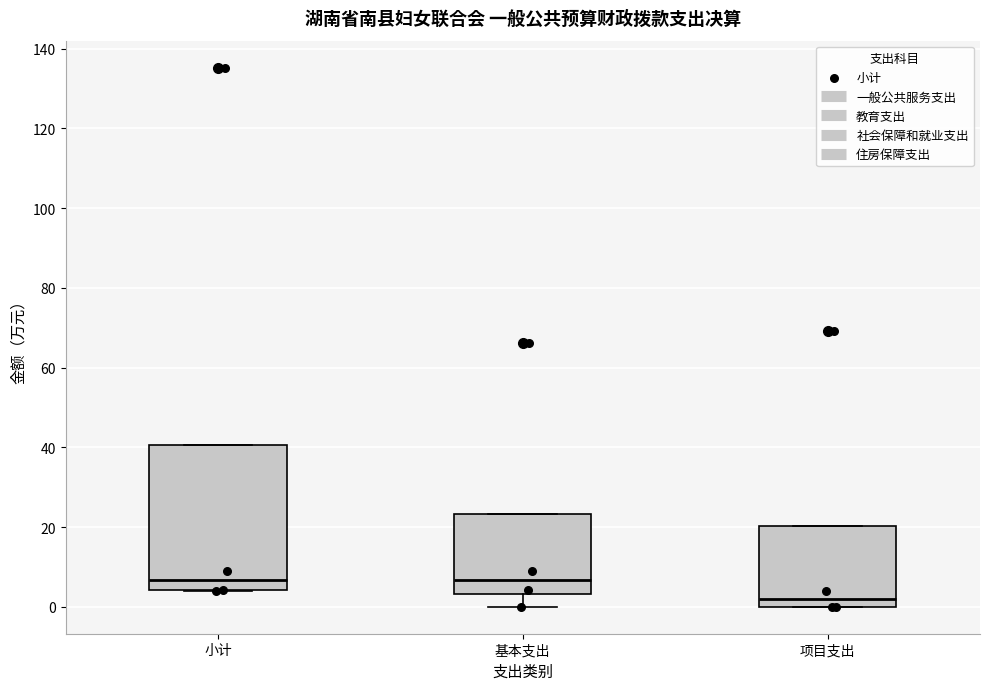

Which box is the tallest, from its lower edge to its upper edge?

小计